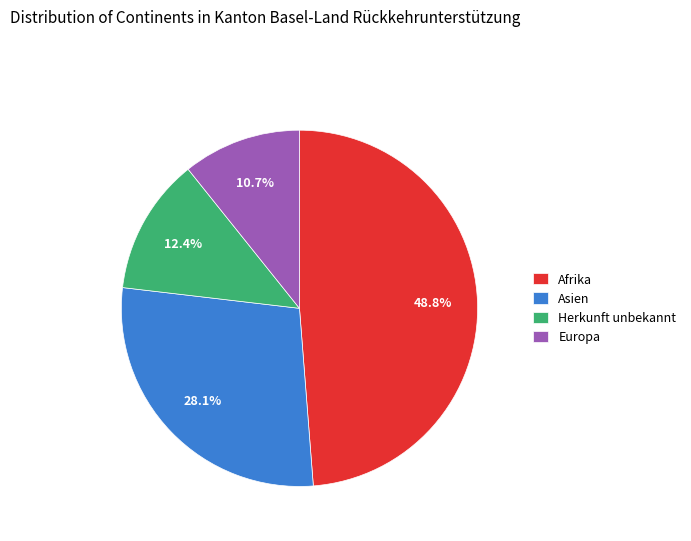

To the nearest percent, what is the difference between the largest and smallest slice percentages?

38%